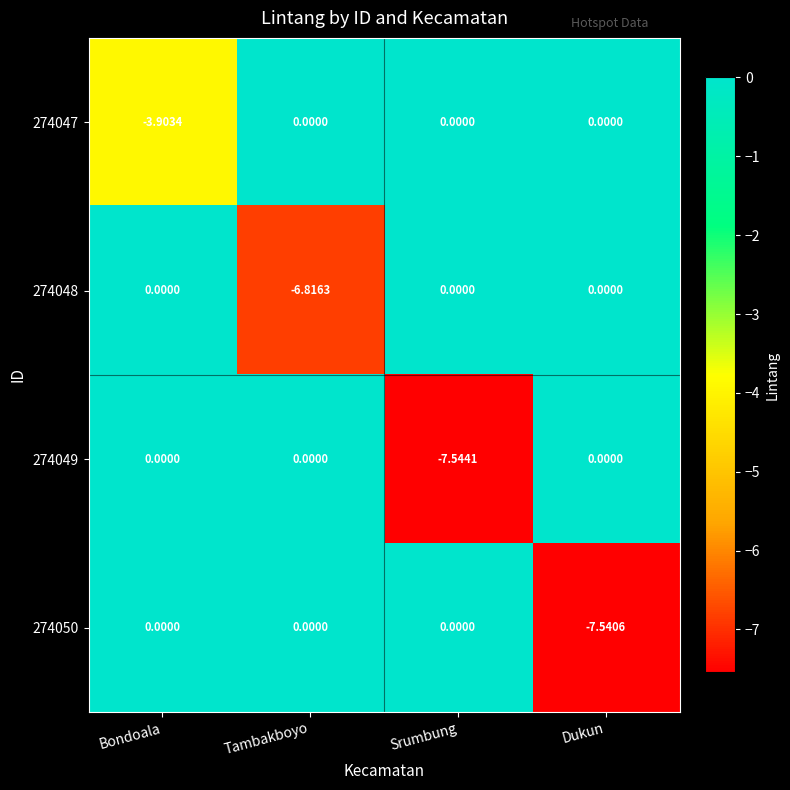

How many categories are shown in the chart?

4